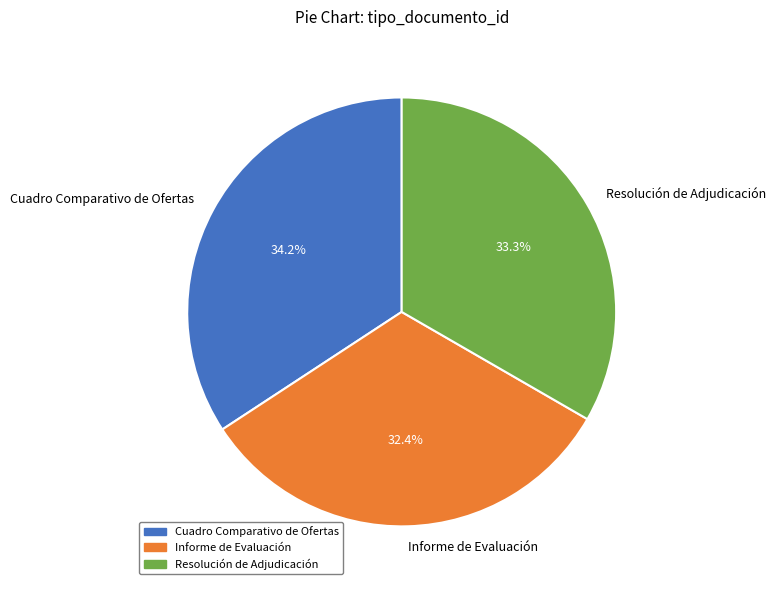

To the nearest percent, what percentage of the pie is Informe de Evaluación?

32%